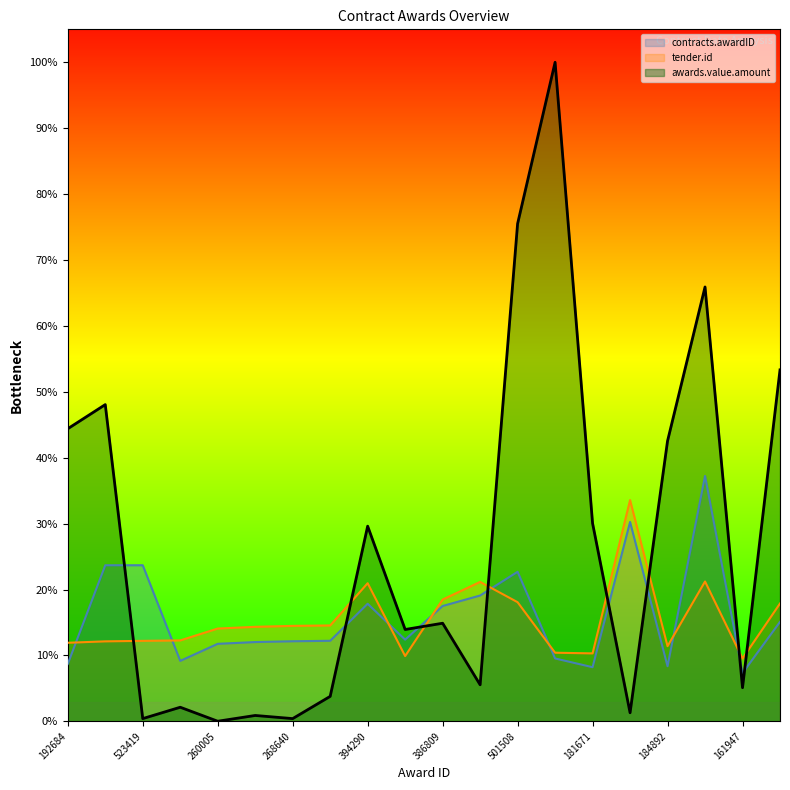

At which category is the sum across all series the highest?

822694